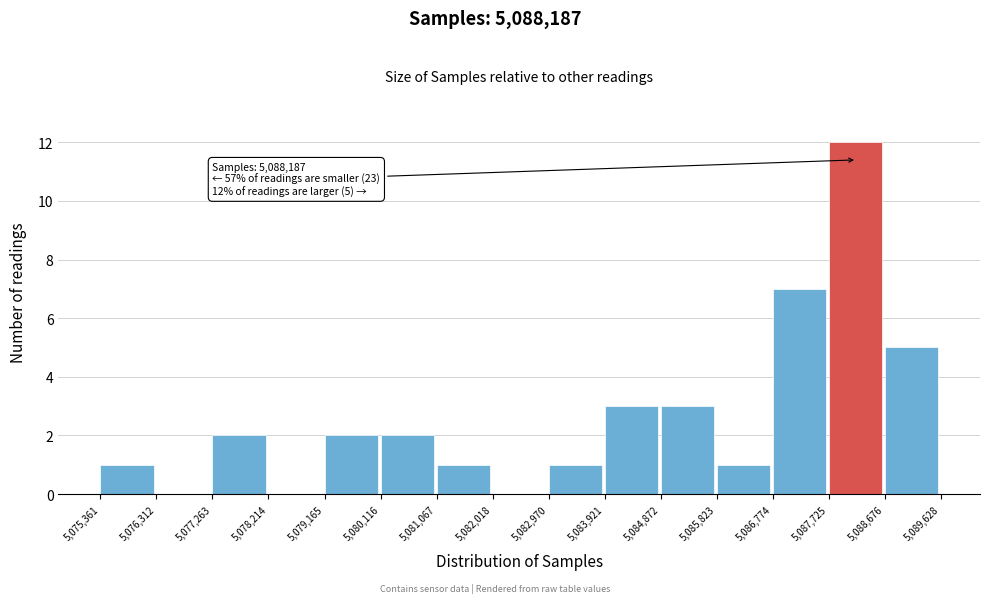

Over which range of the x-axis is the bar tallest?

5,087,725 to 5,088,676